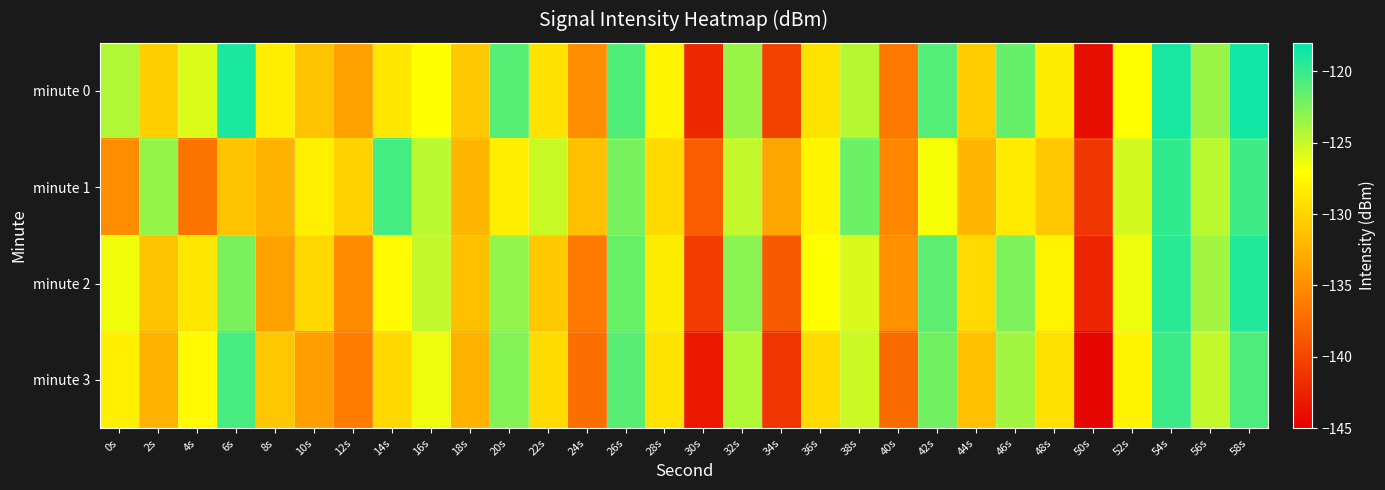

What is the minimum value shown in the chart?

-144.5